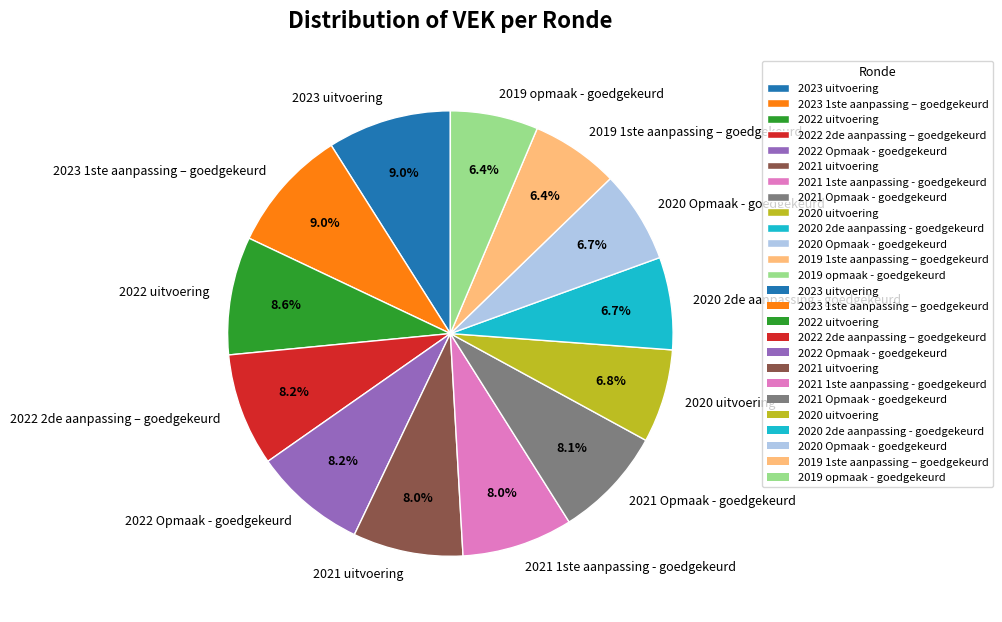

Approximately how many times larger is the value at 2021 Opmaak - goedgekeurd compared to 2023 1ste aanpassing – goedgekeurd?

0.9